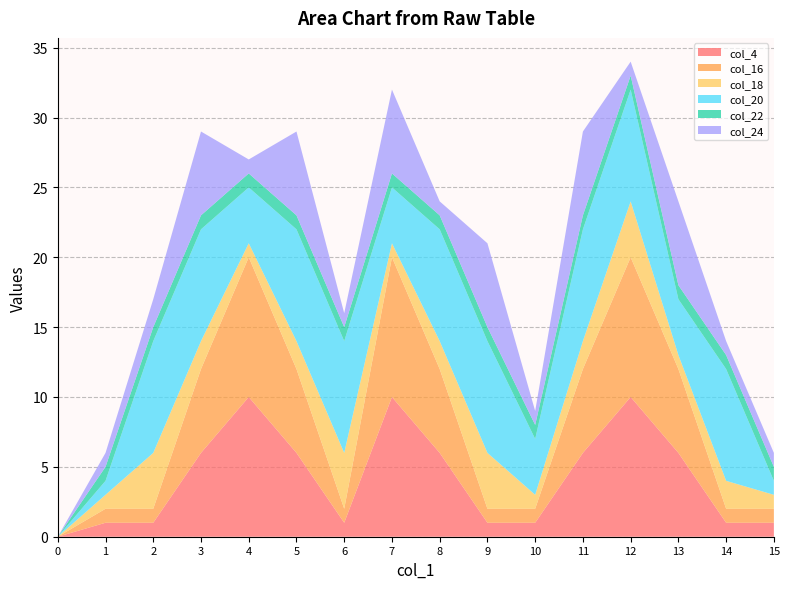

Reading right to left, what are all the values shown in this chart?

col_4: 1	1	6	10	6	1	1	6	10	1	6	10	6	1	1	0
col_16: 1	1	6	10	6	1	1	6	10	1	6	10	6	1	1	0
col_18: 1	2	1	4	2	1	4	2	1	4	2	1	2	4	1	0
col_20: 1	8	4	8	8	4	8	8	4	8	8	4	8	8	1	0
col_22: 1	1	1	1	1	1	1	1	1	1	1	1	1	1	1	0
col_24: 1	1	6	1	6	1	6	1	6	1	6	1	6	2	1	0